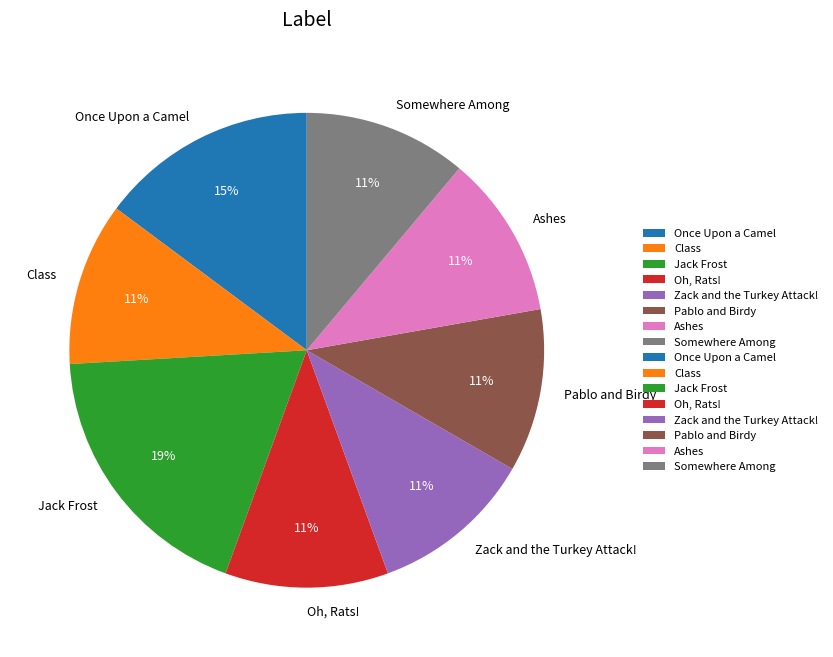

Does Jack Frost represent more than half of the total?

No